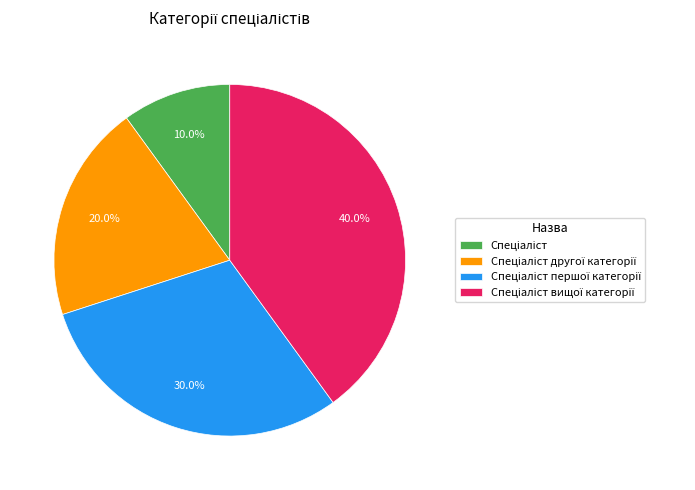

Is there any slice that represents more than half of the pie?

No